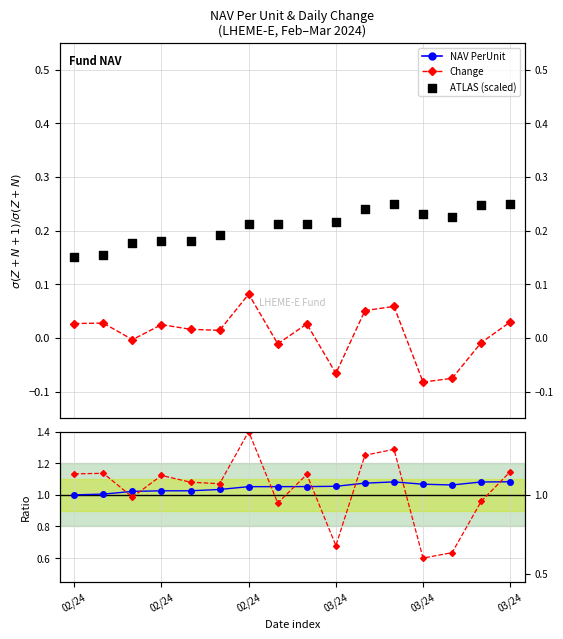

Which series has the largest total across all categories?

NAV PerUnit